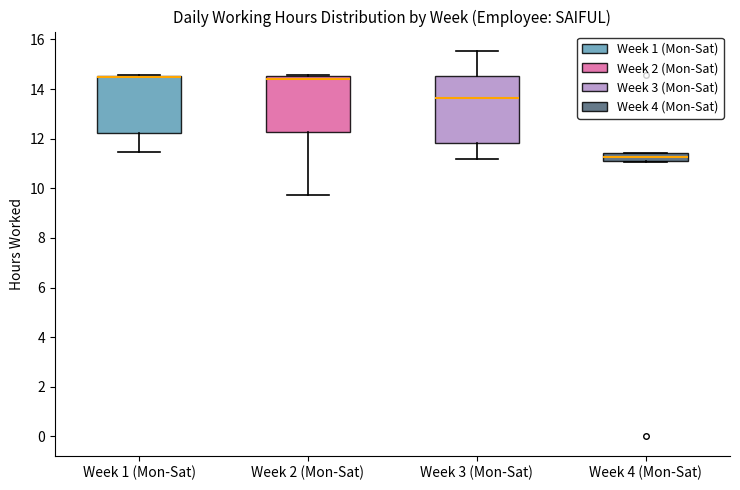

Where is the lower edge of the box for Week 2 (Mon-Sat) on the y-axis? The values are not printed on the chart, so give them approximately, as read against the axis.

12.2